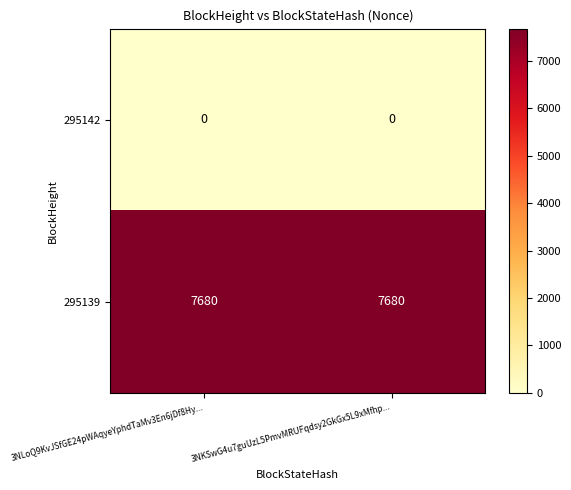

Rank the series by their maximum value, from lowest to highest.

295142, 295139